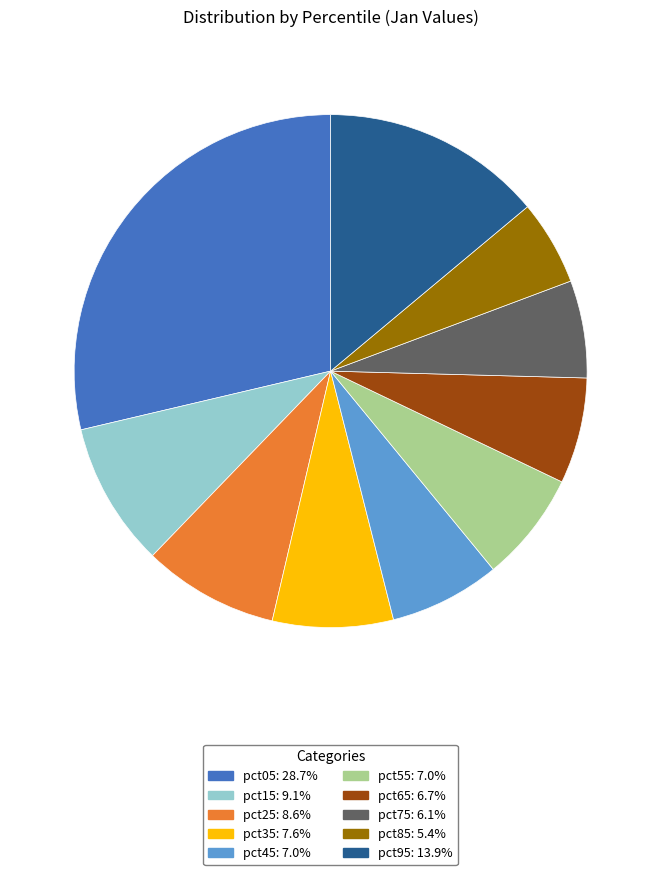

Which slice is the largest?

pct05